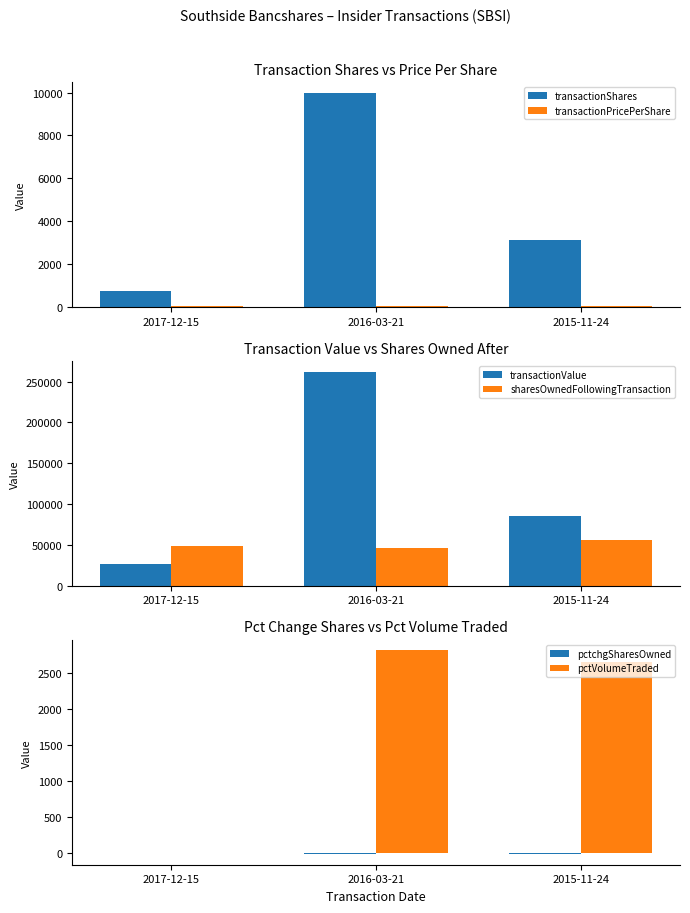

Is the value of transactionPricePerShare at 2016-03-21 greater than the value of transactionShares at 2016-03-21?

No